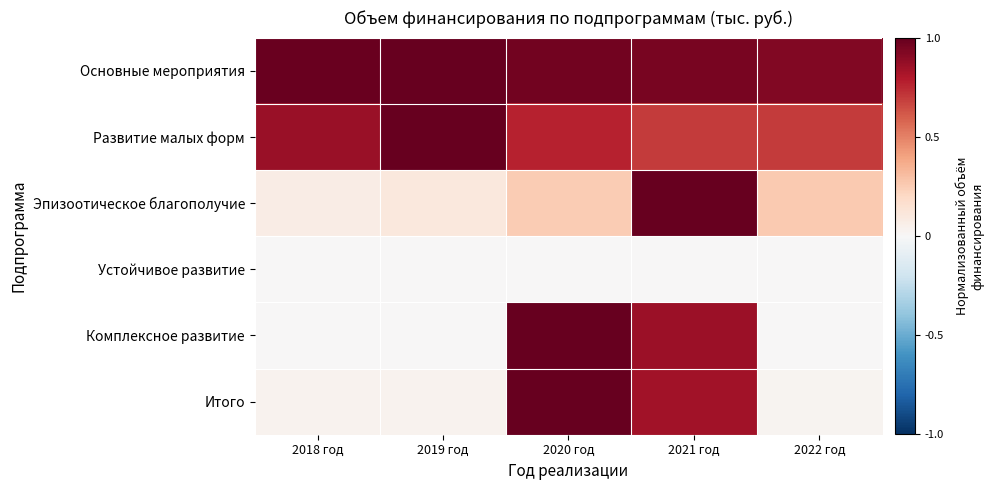

Which label corresponds to the largest value in the chart?

2019 год